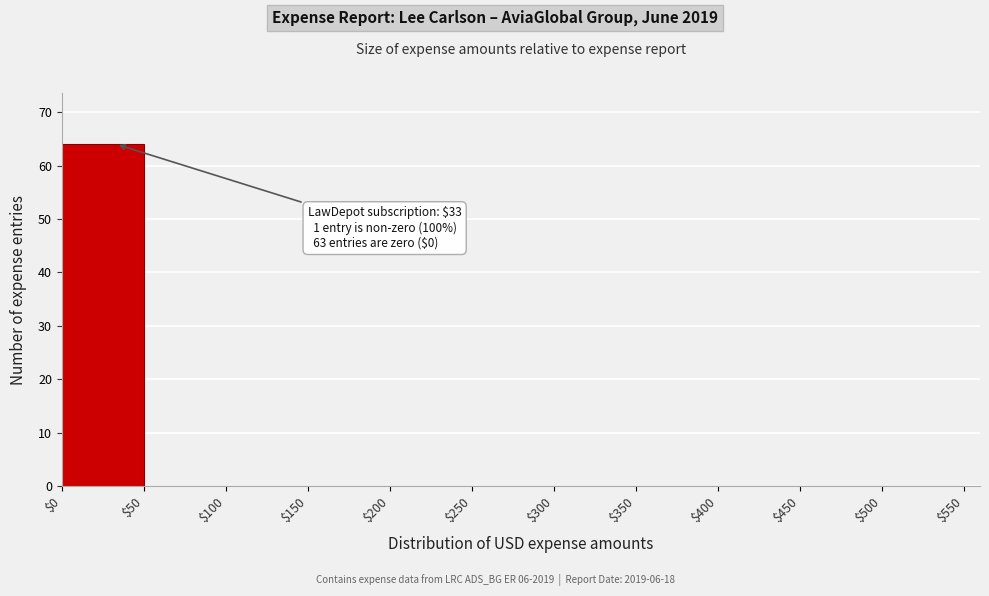

Over which range of the x-axis is the bar tallest?

$0 to $50